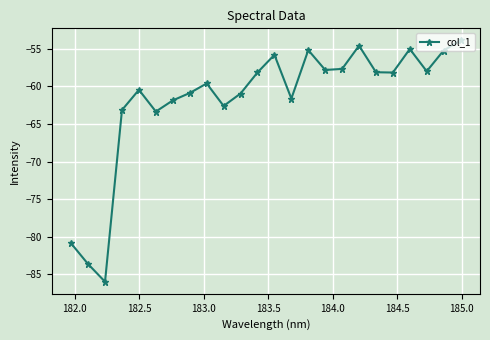

What is the average value?

-61.8